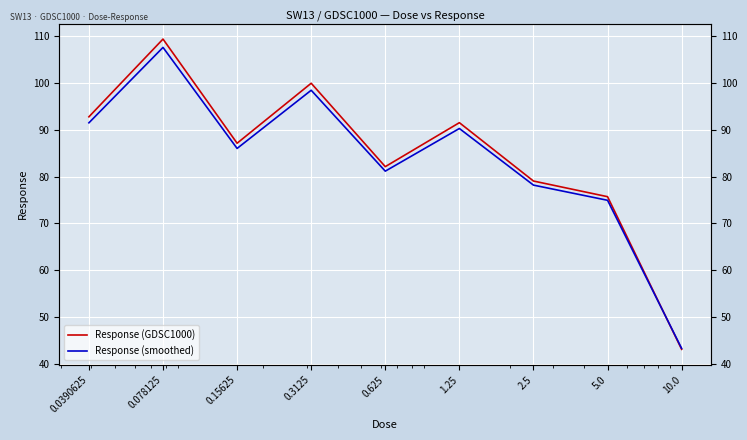

What is the highest value of the Response (GDSC1000) series?

109.4